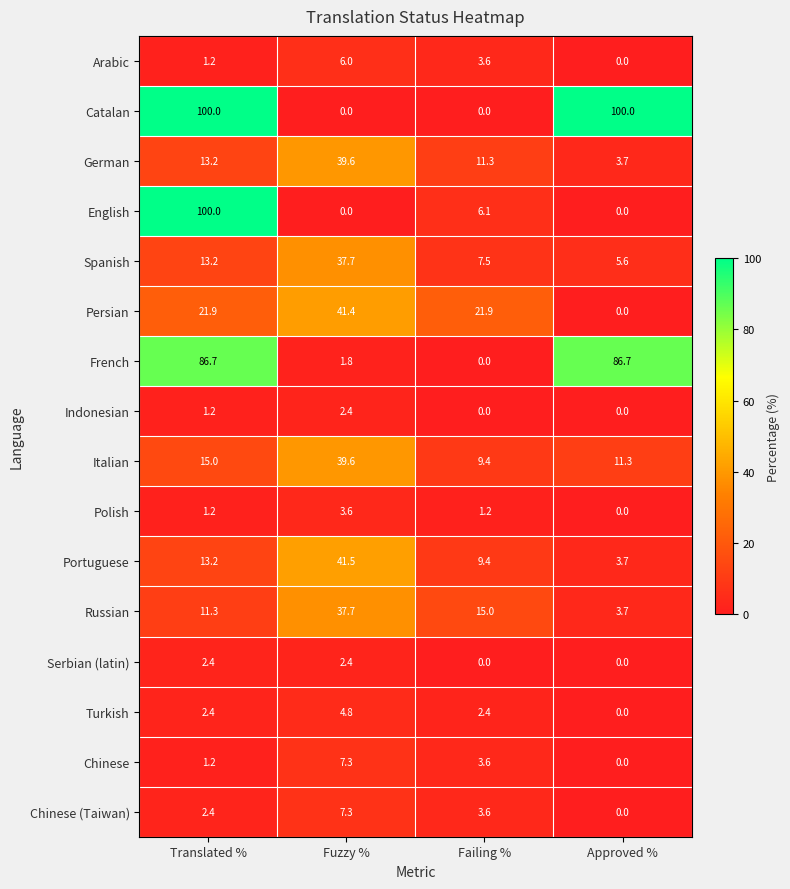

How many distinct data groups are displayed?

16